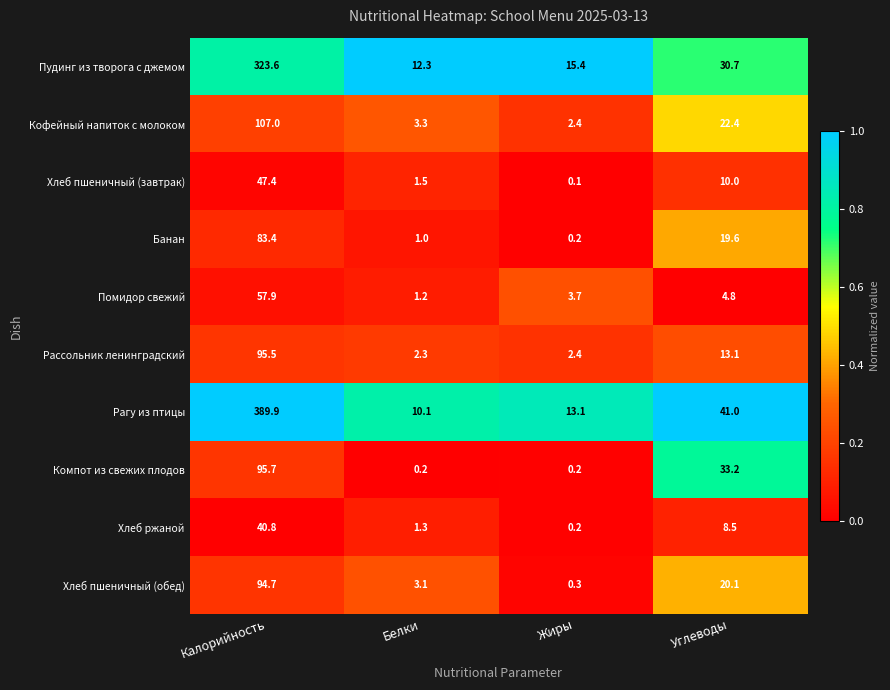

Which series changed the most between Калорийность and Углеводы?

Рагу из птицы